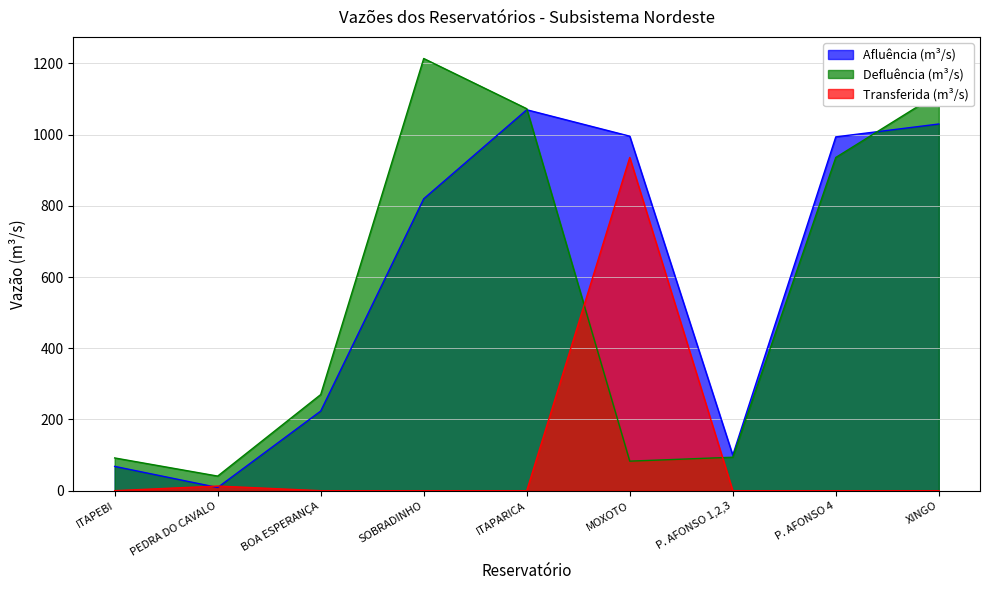

What is the average value of the Defluência (m³/s) series?

546.6